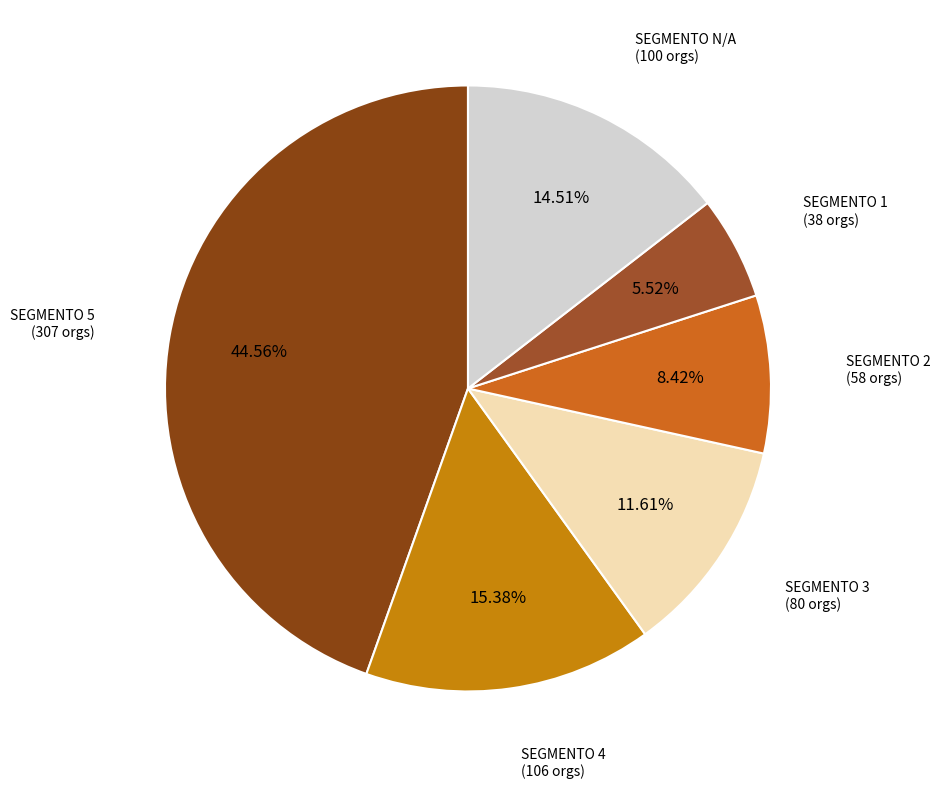

How many slices are in this pie chart?

6